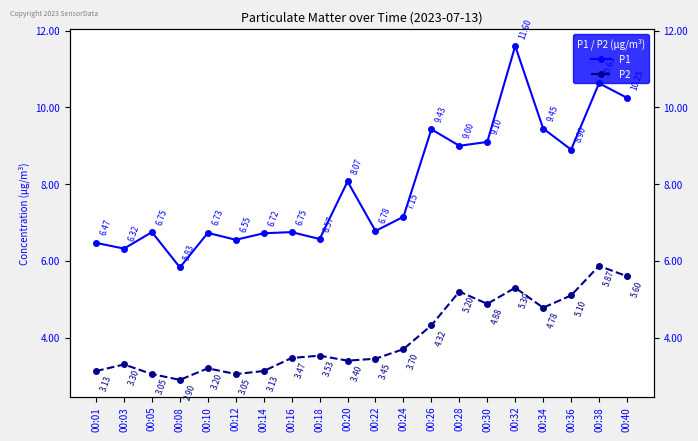

True or false: P1 and P2 cross at least once.

False